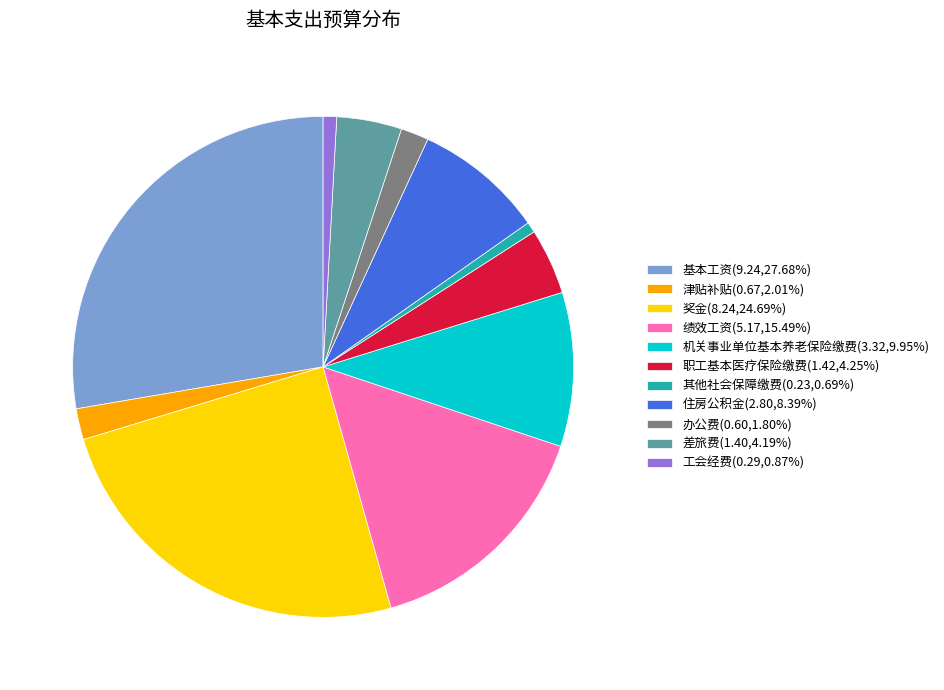

What is the ratio of the value at 住房公积金(2.80,8.39%) to the value at 基本工资(9.24,27.68%)?

0.3